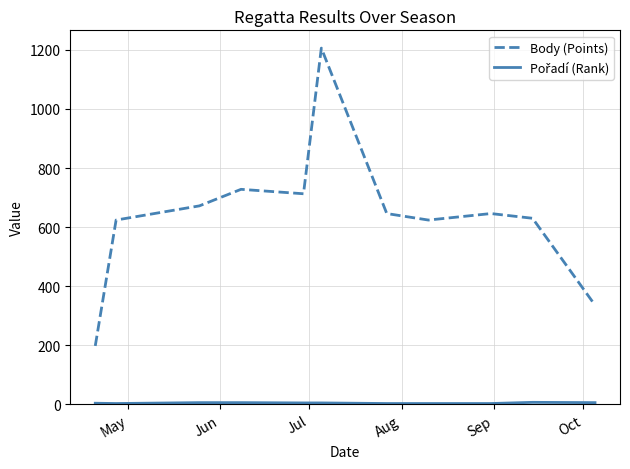

How many series are shown in this chart?

2